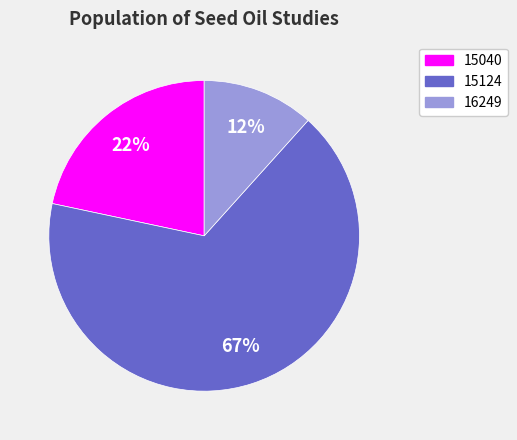

Which has a higher value, 16249 or 15124?

15124